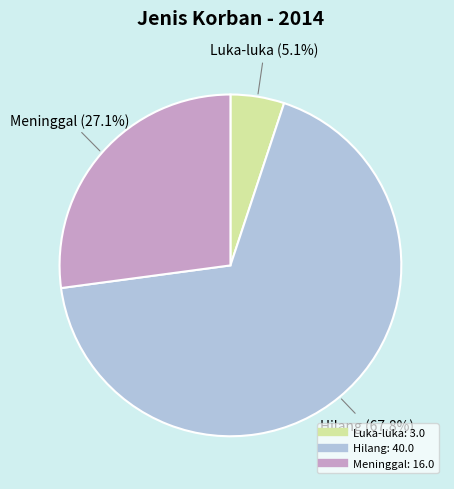

The Luka-luka slice represents 14% of the pie. True or false?

False